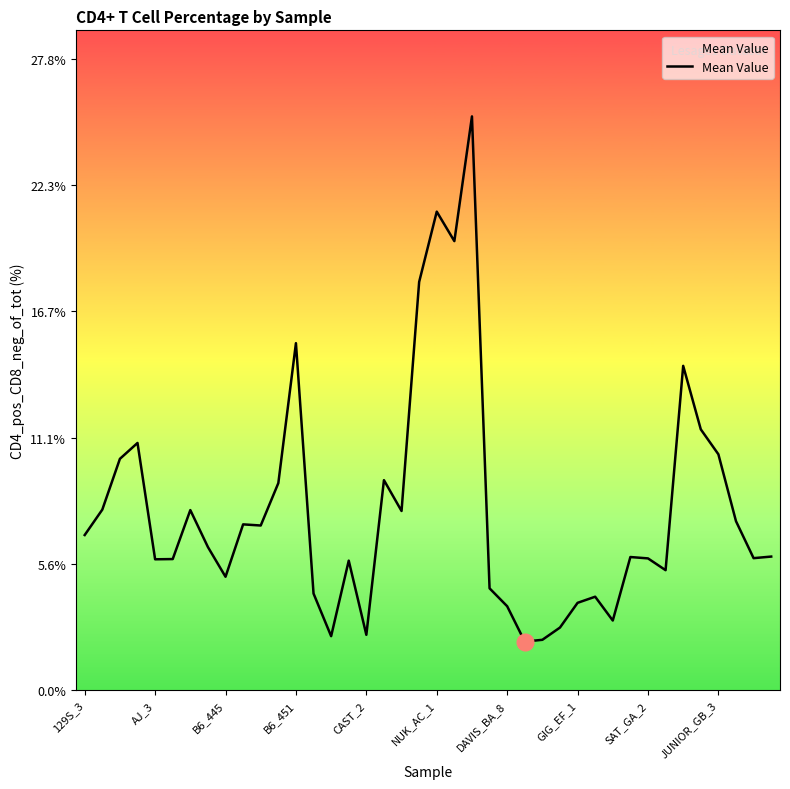

What is the difference between the maximum and minimum values?

23.2